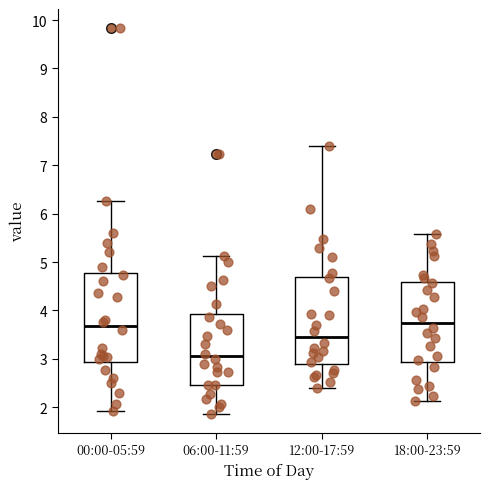

Where is the upper edge of the box for 00:00-05:59 on the y-axis? The values are not printed on the chart, so give them approximately, as read against the axis.

4.8